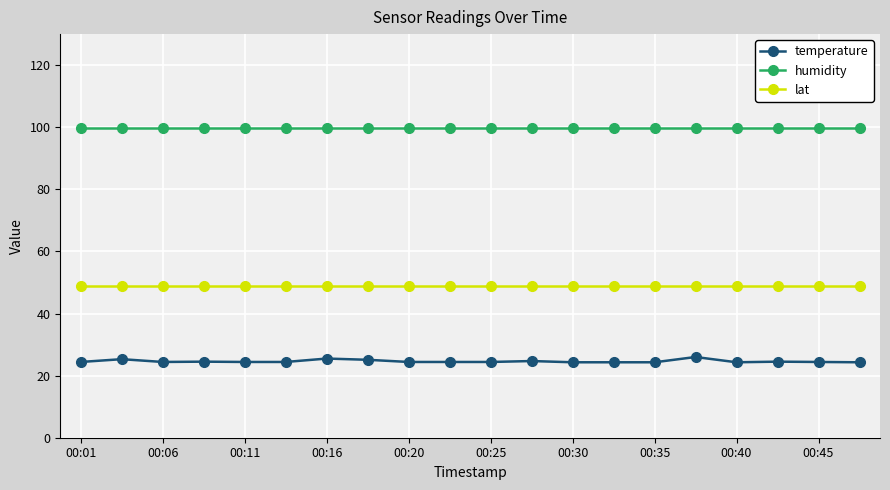

True or false: lat and temperature cross at least once.

False